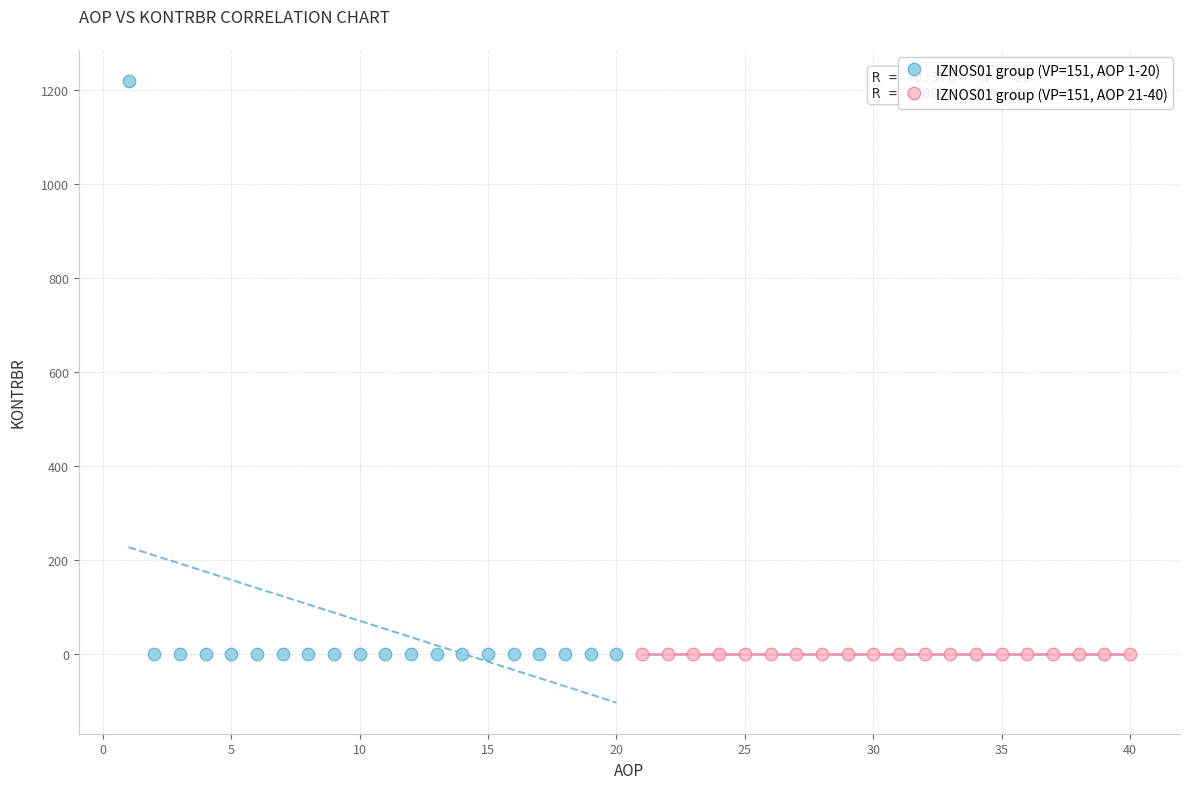

Which series reaches the maximum Y coordinate?

IZNOS01 group (VP=151, AOP 1-20)